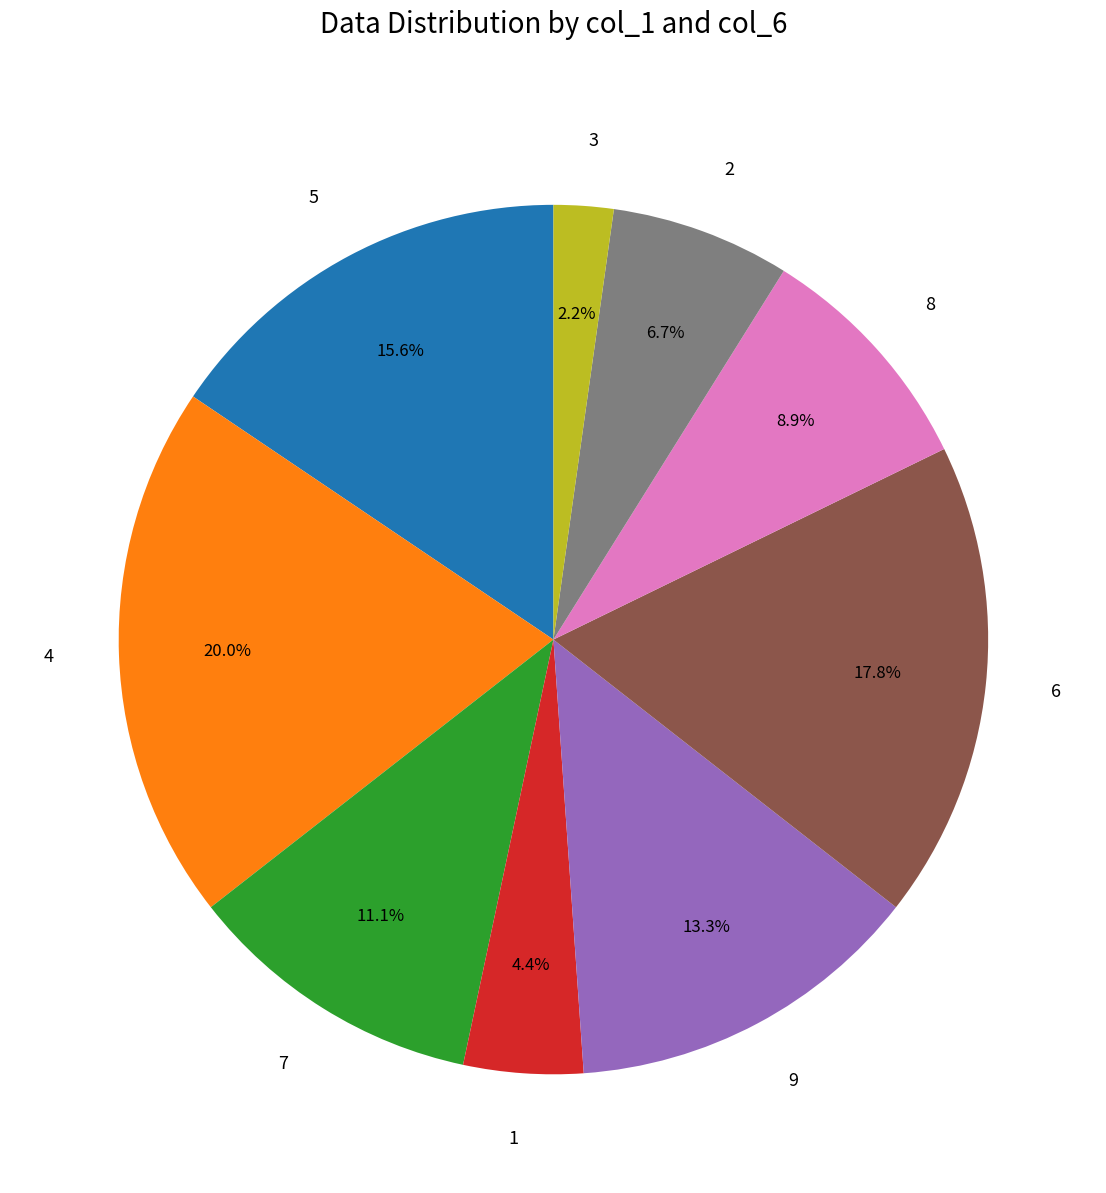

Does 5 account for over 50% of the chart?

No